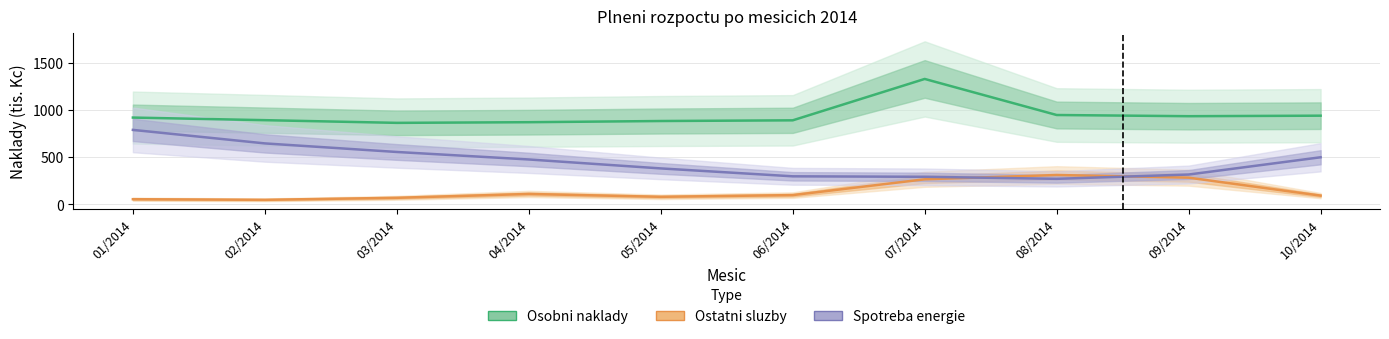

Reading left to right, extract all data points from this chart.

Osobni naklady: 917.7	890.3	861.8	868.8	881.3	888.6	1326.1	944.8	932.2	937.7
Ostatni sluzby: 54.6	48.0	69.3	110.0	80.0	98.0	265.1	310.5	282.4	92.4
Spotreba energie: 787.5	644.6	554.0	474.7	380.1	296.5	291.5	270.0	315.4	497.9